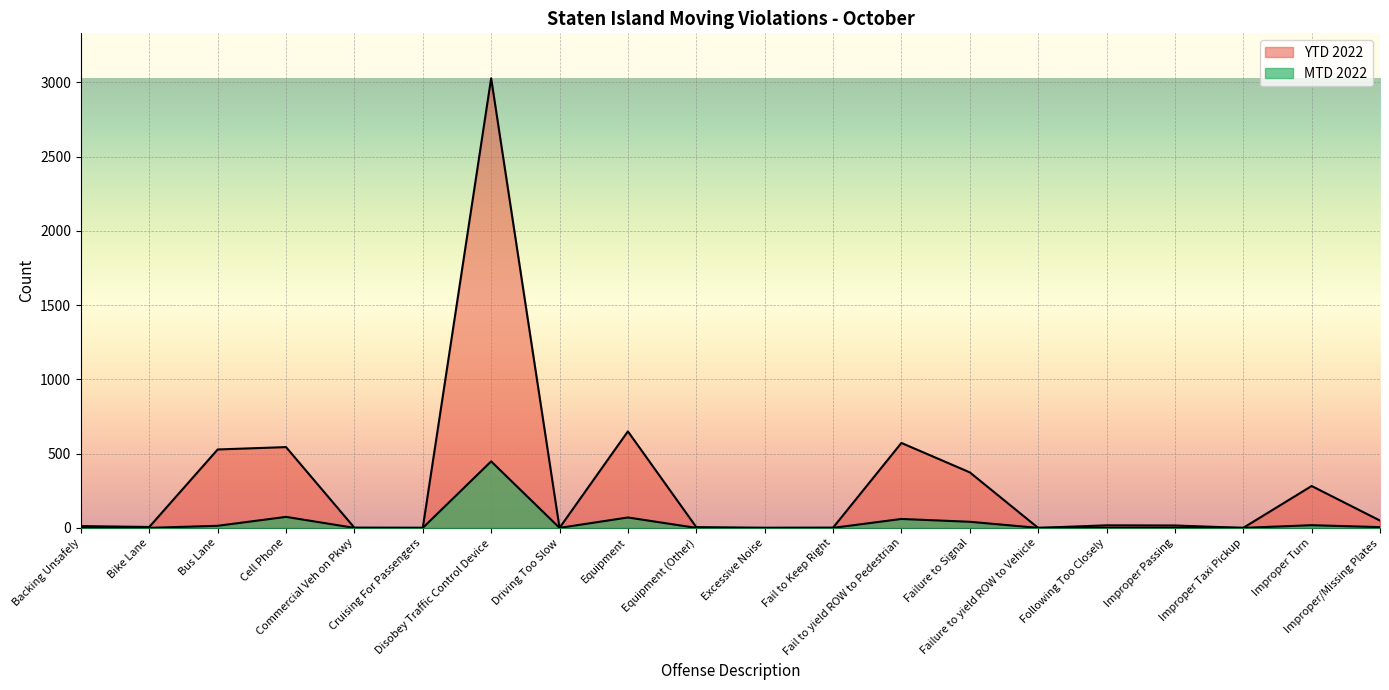

Which series changed the most between Backing Unsafely and Excessive Noise?

YTD 2022